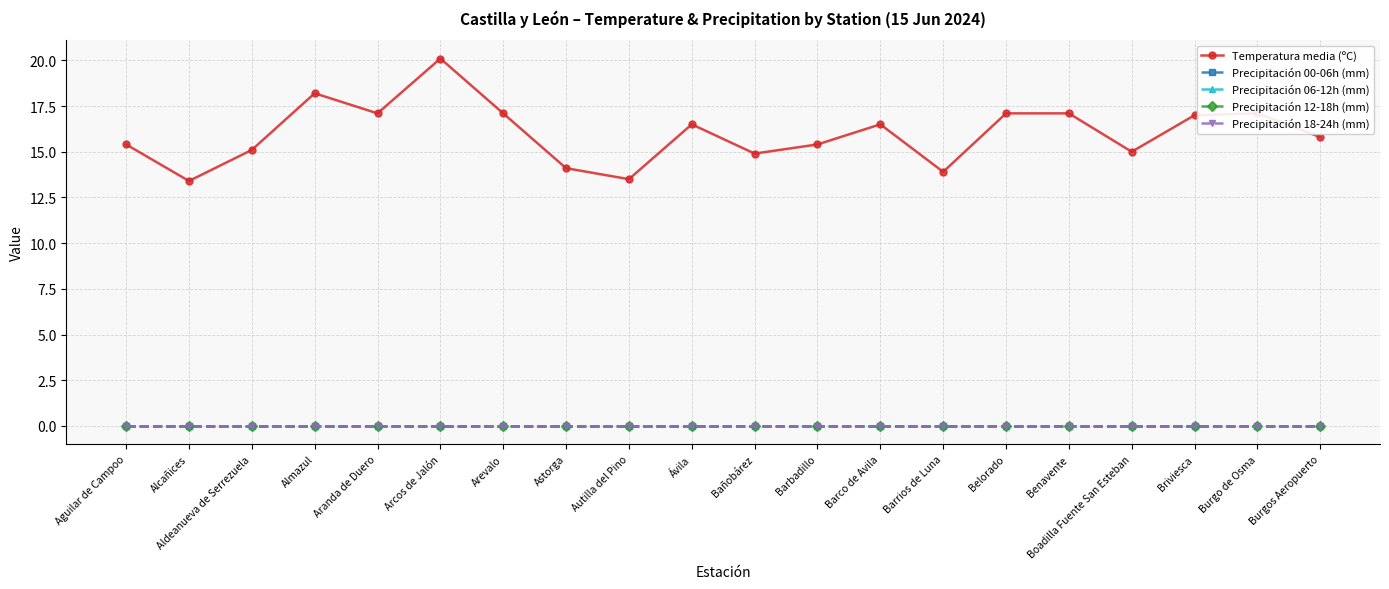

What is the difference between the highest and lowest values at Barbadillo?

15.4